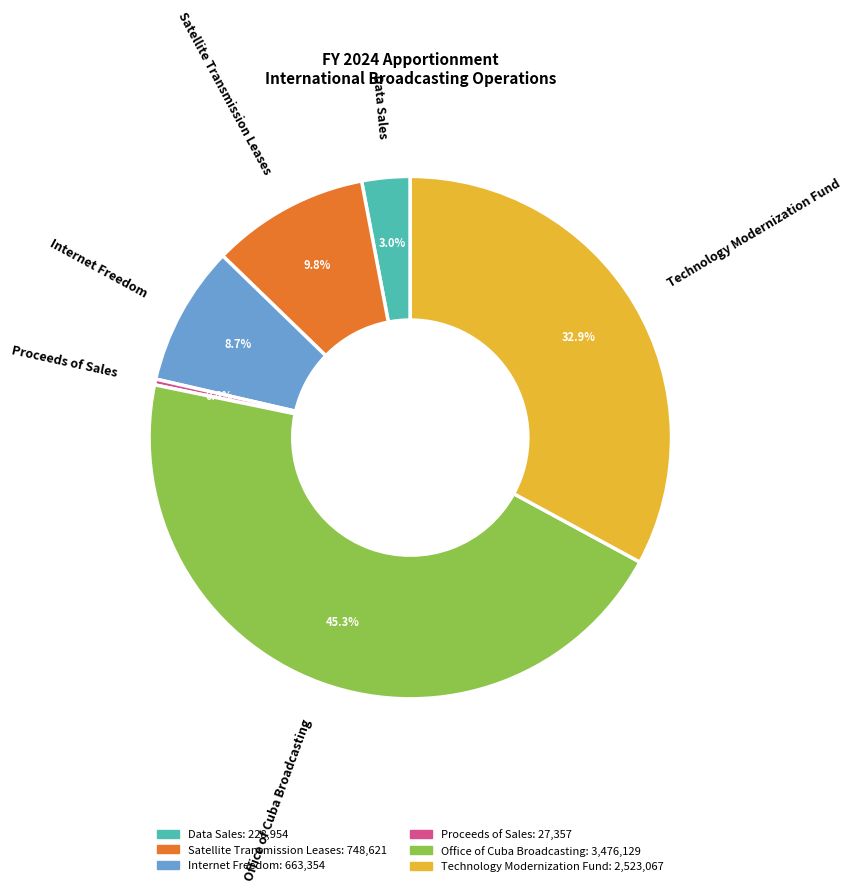

Between Technology Modernization Fund and Office of Cuba Broadcasting, which is larger?

Office of Cuba Broadcasting